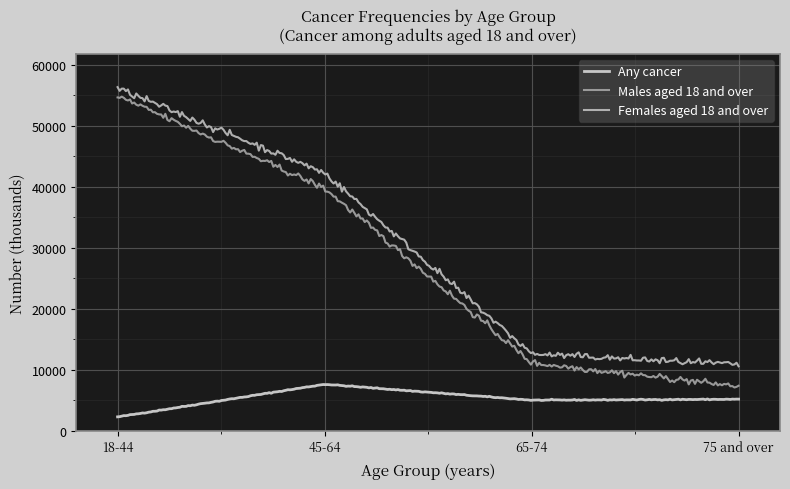

What is the difference between the maximum and minimum values in the Males aged 18 and over series?

47699.9